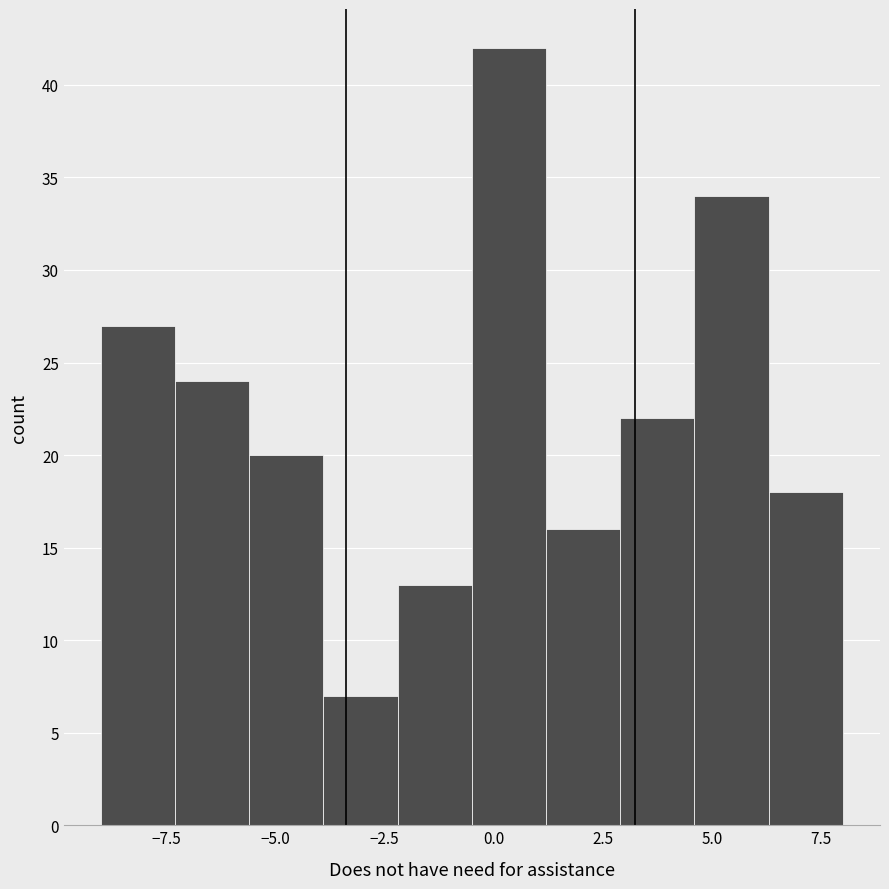

Around what value on the x-axis is the tallest bar? Give the approximate position of its centre, as read against the axis.

0.5